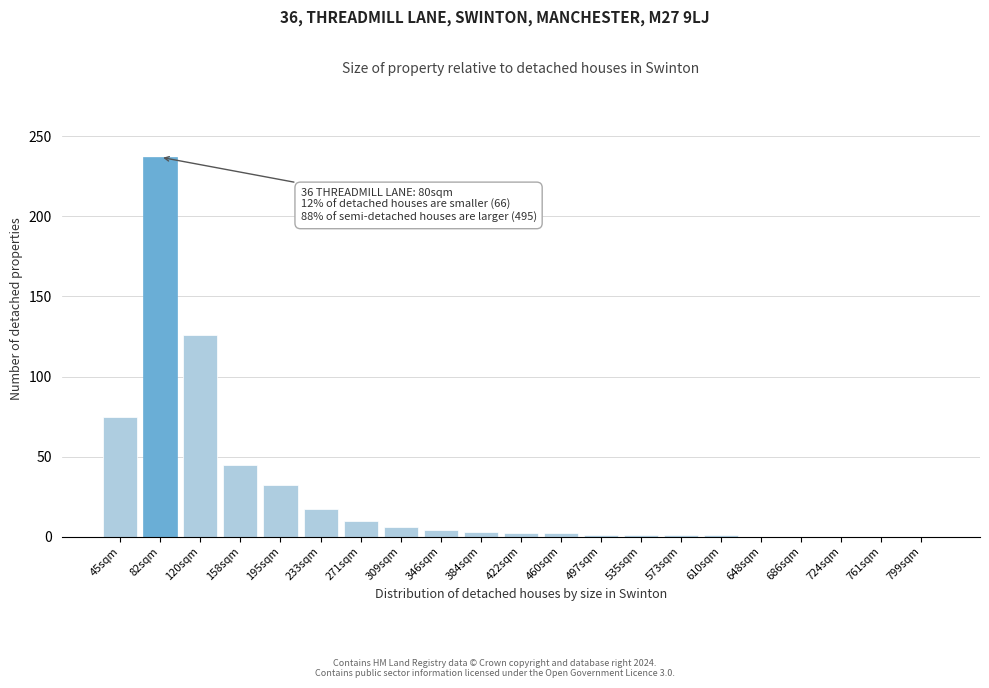

What is the greatest value displayed?

237